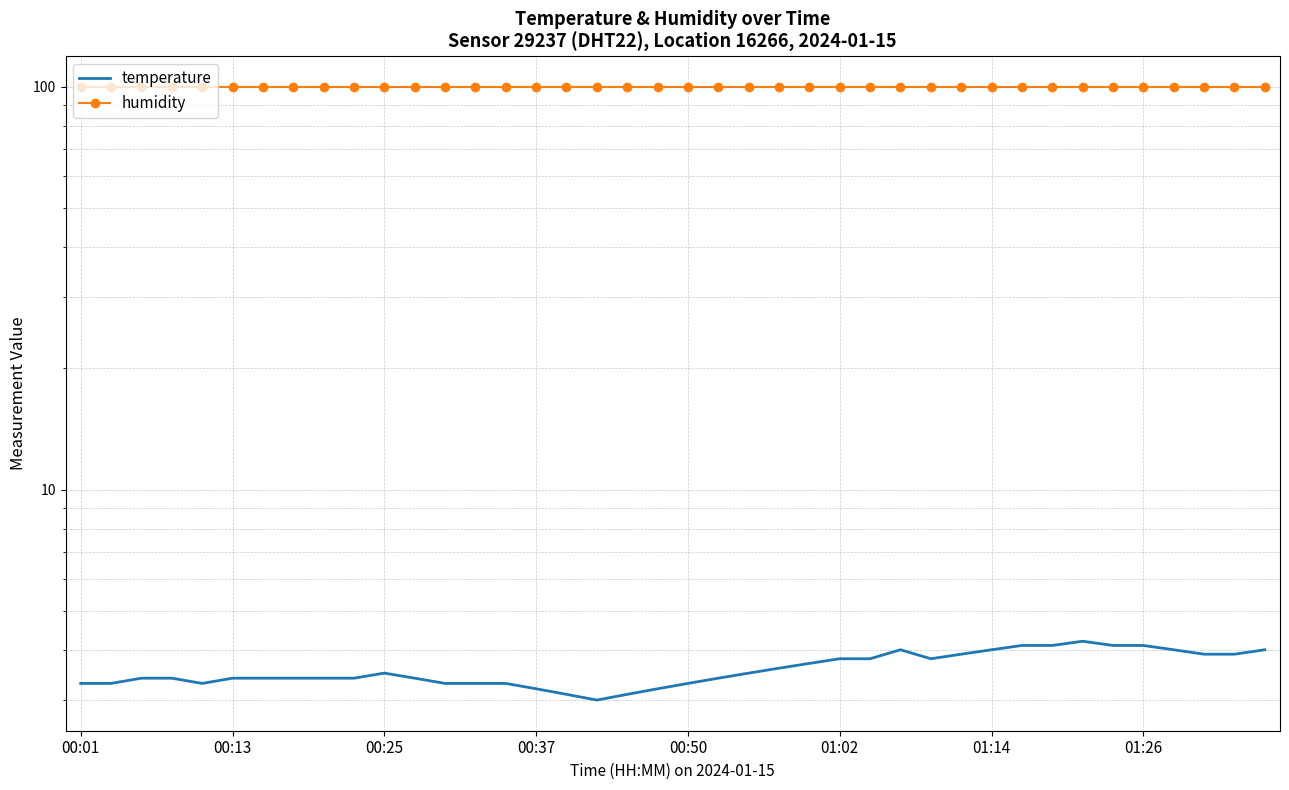

Rank the series by their average value, from lowest to highest.

temperature, humidity